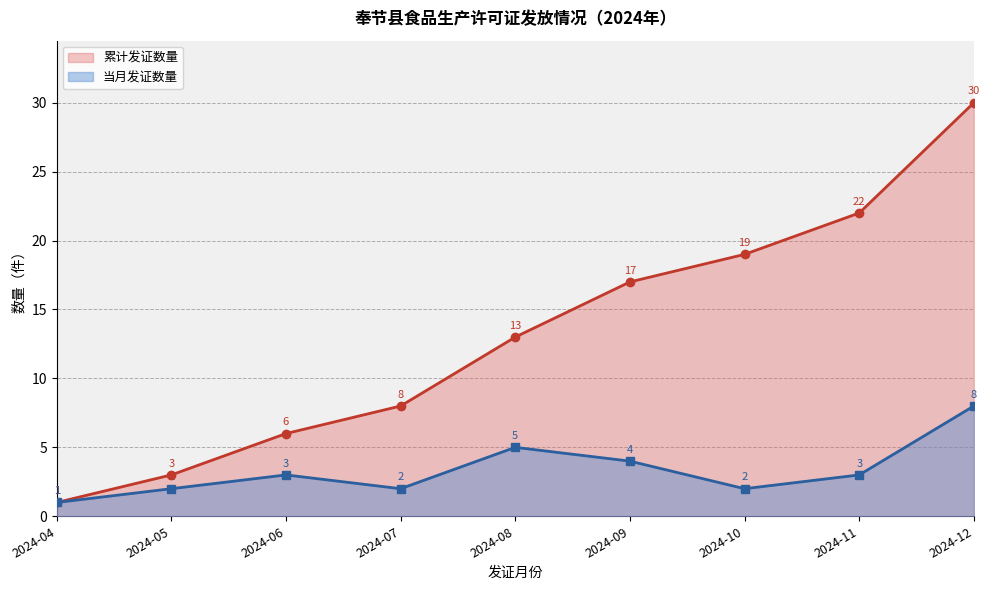

At which category does the chart reach its minimum across all series?

2024-04